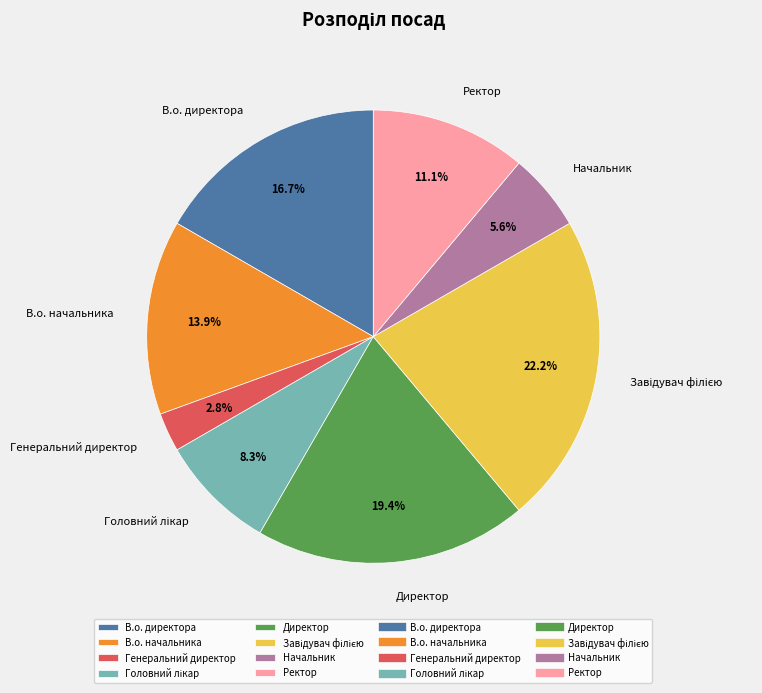

The В.о. начальника slice represents 1% of the pie. True or false?

False